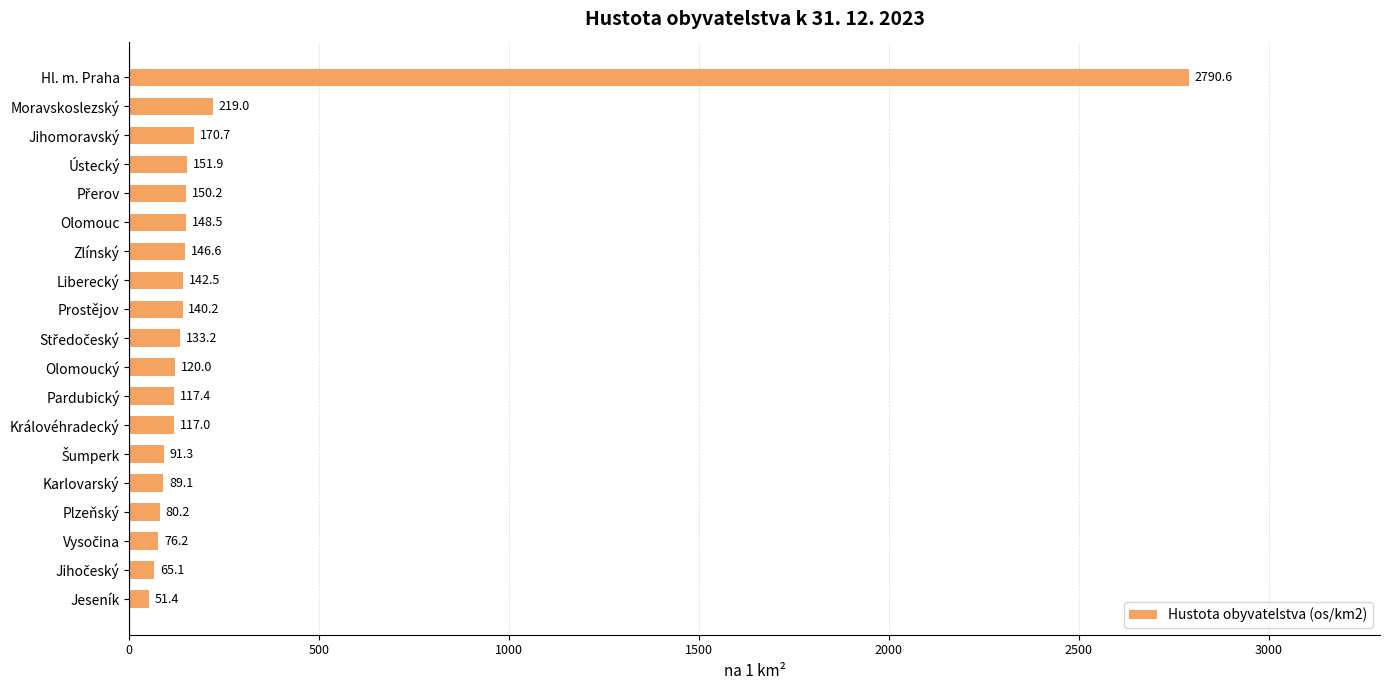

The chart shows a value of 117.0 at Královéhradecký. True or false?

True